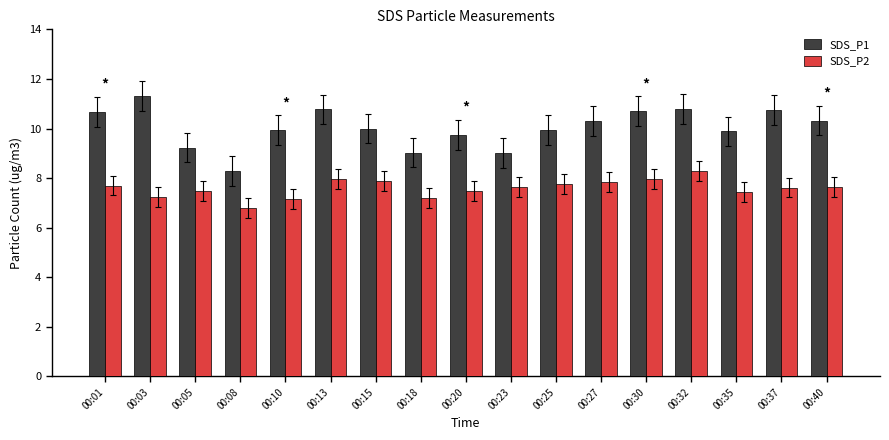

How many data points in SDS_P2 are less than 7?

1